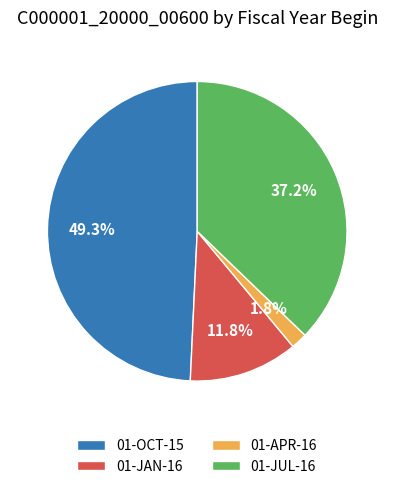

Does any single category account for the majority?

No